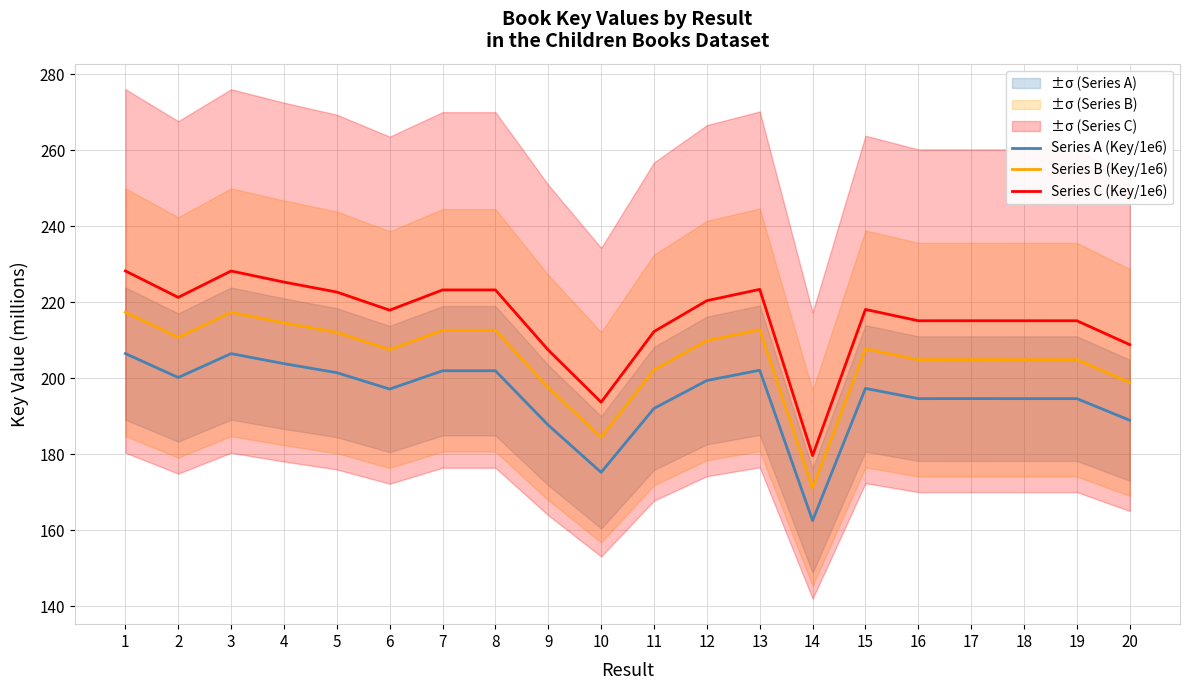

What is the smallest value displayed?

162.6